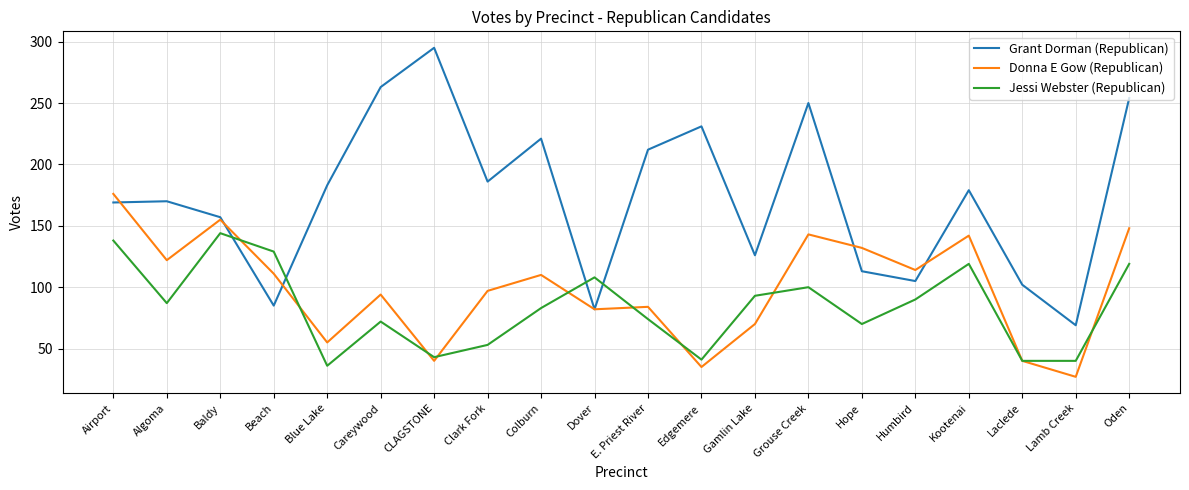

What is the maximum value for Grant Dorman (Republican)?

295